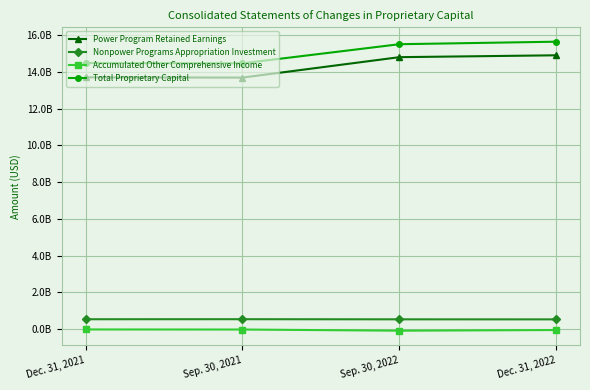

Does the chart have visible grid lines?

Yes